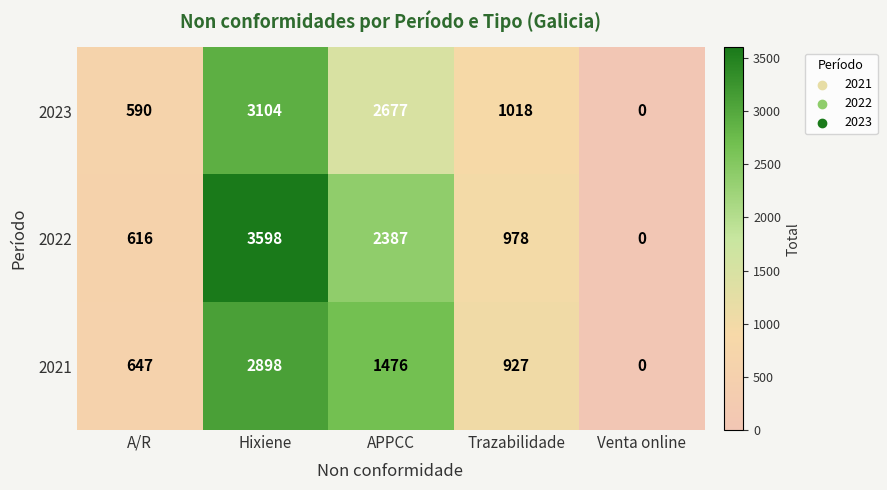

What is the difference between the highest and lowest values at Hixiene?

700